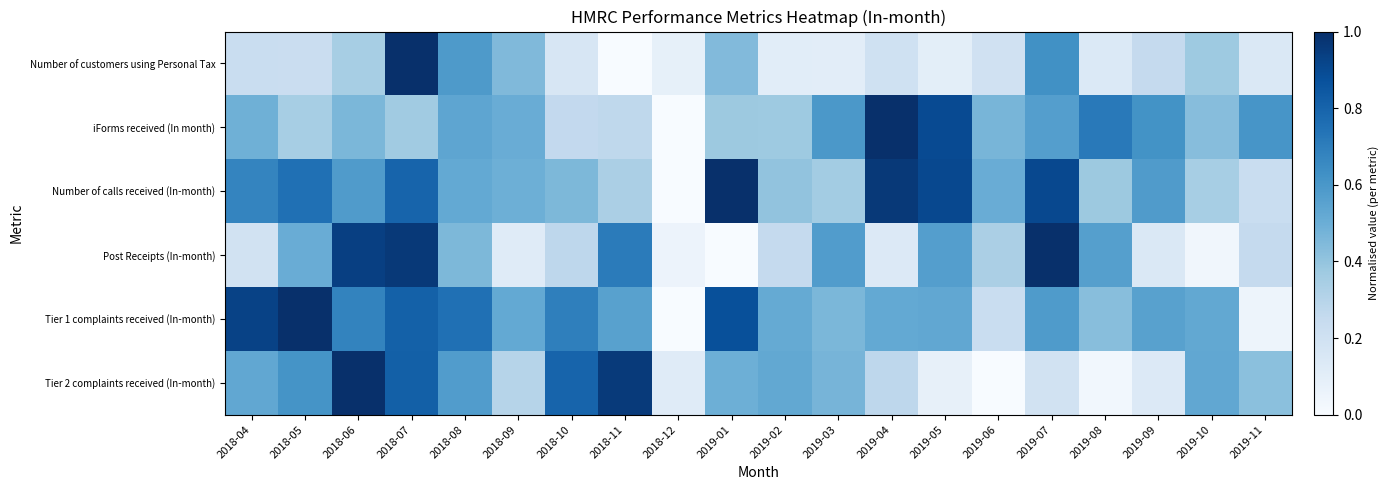

At 2019-09, list the series in order from largest to smallest.

iForms received (In month), Number of calls received (In-month), Tier 1 complaints received (In-month), Number of customers using Personal Tax, Post Receipts (In-month), Tier 2 complaints received (In-month)